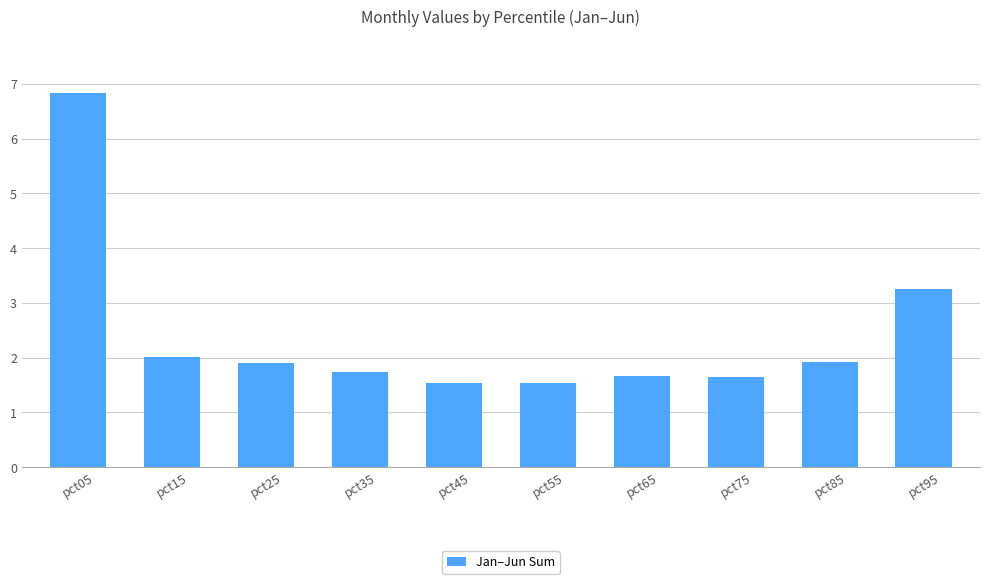

What is the maximum value shown in the chart?

6.8